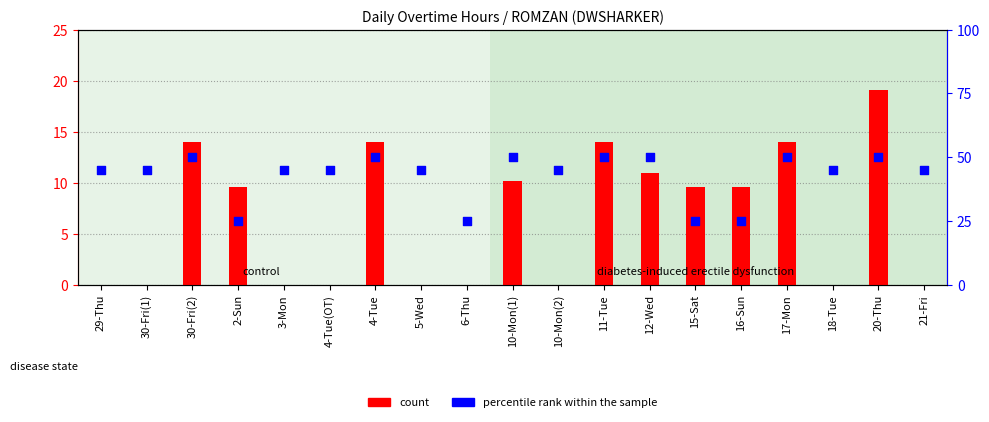

Which series reaches the maximum Y coordinate?

percentile rank within the sample